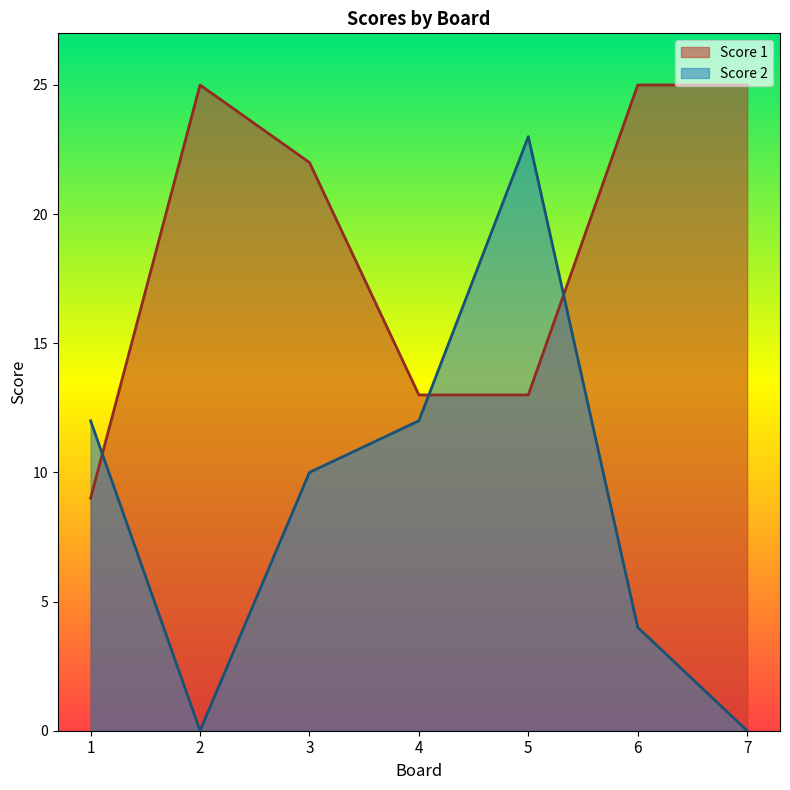

What is the difference between the maximum and second lowest values in the Score 2 series?

23